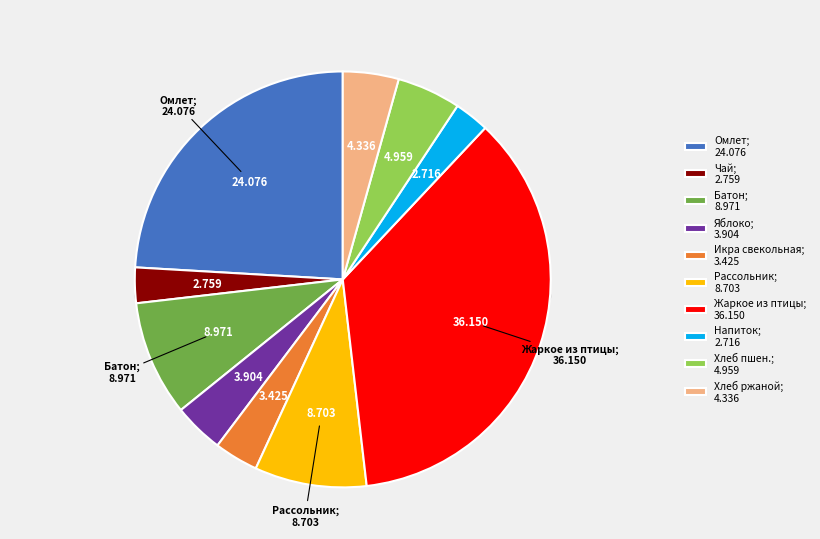

Approximately how many times larger is the value at Жаркое из птицы compared to Яблоко?

9.3